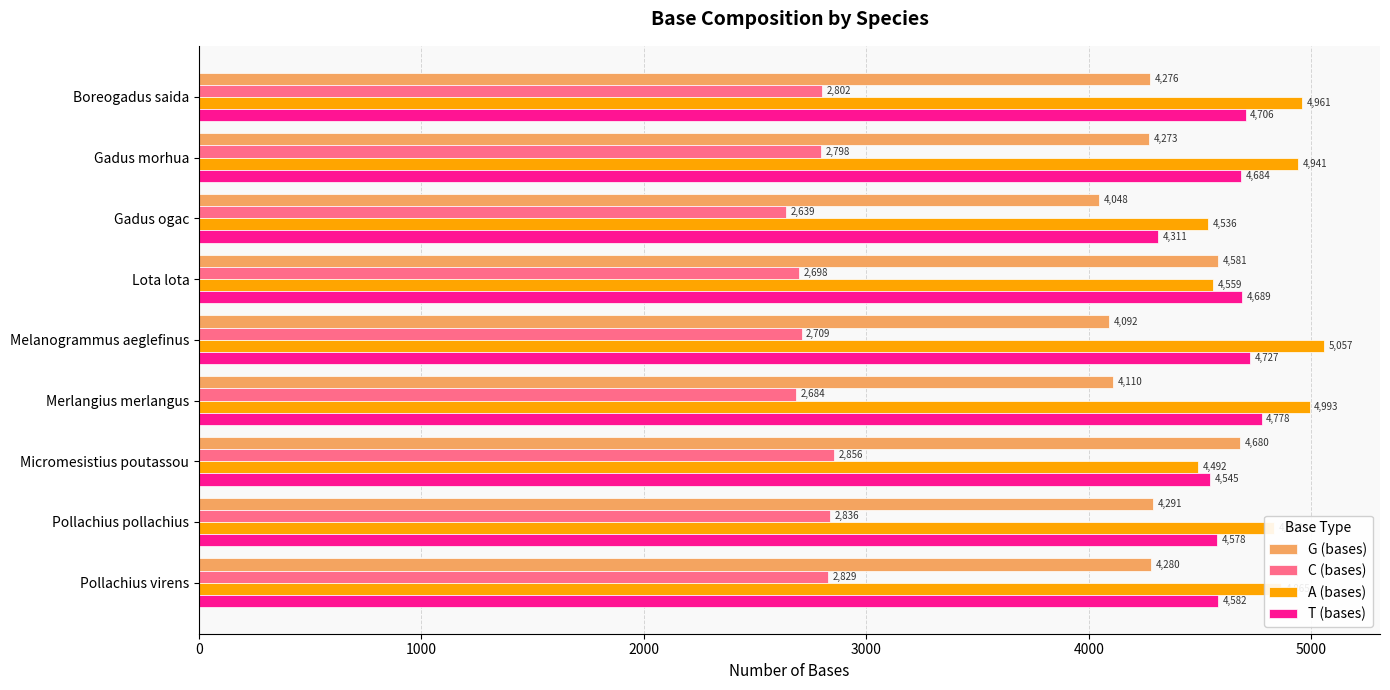

What is the average value of the A (bases) series?

4804